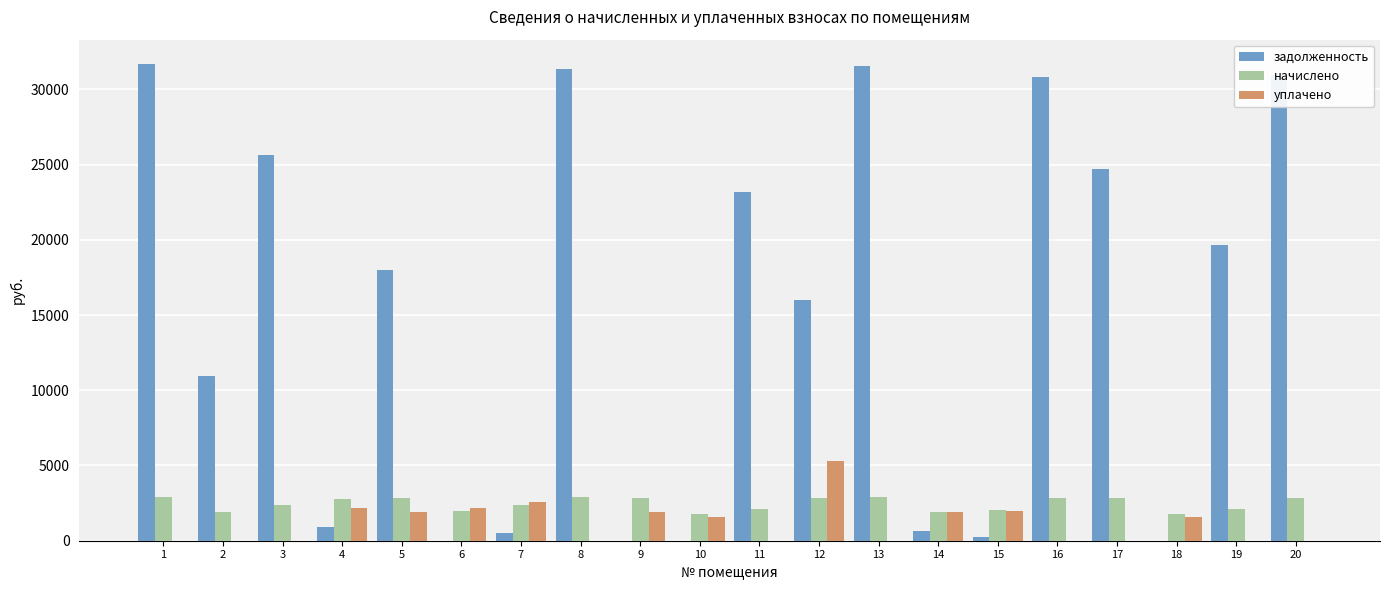

True or false: задолженность has a value of 10942.8 at 2.

True